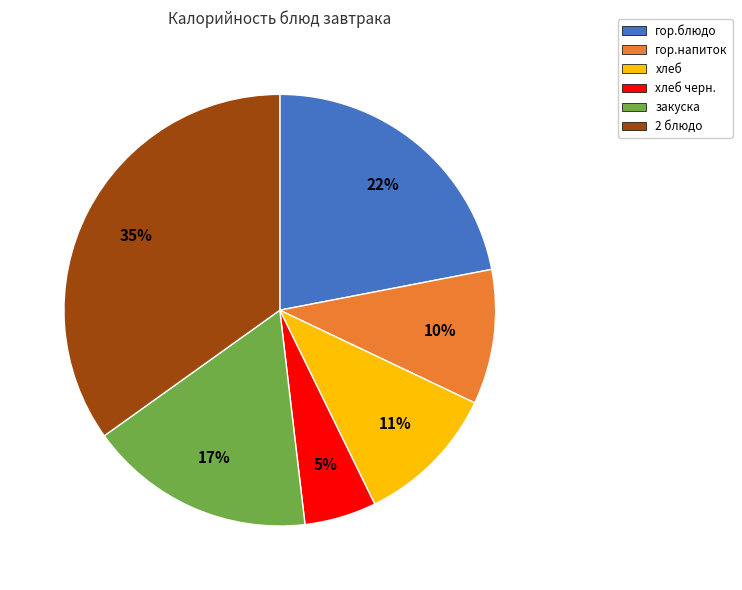

Is there a majority slice in this chart?

No